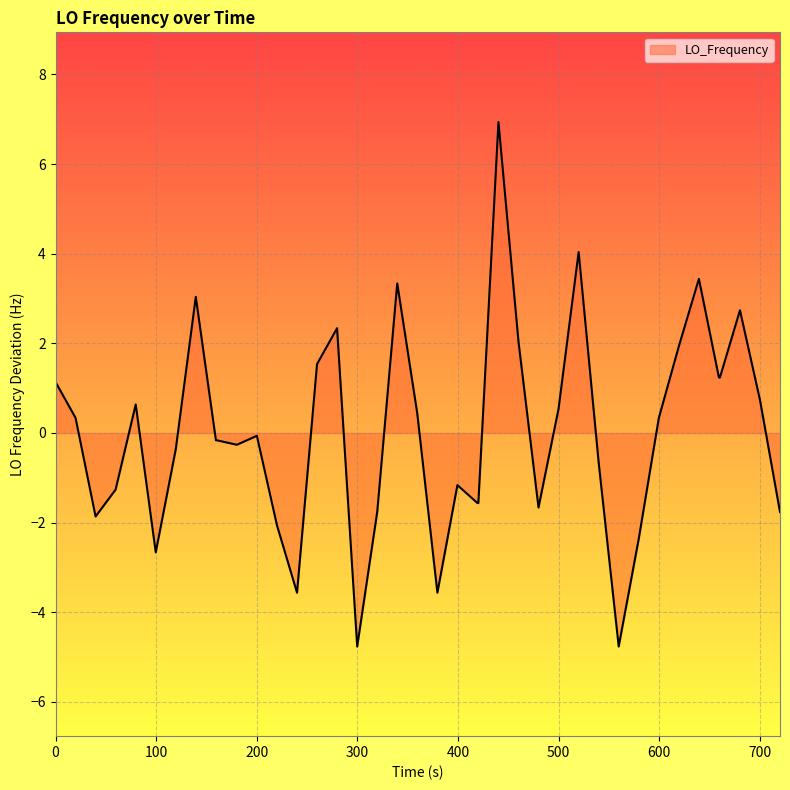

What is the minimum value shown in the chart?

-4.8